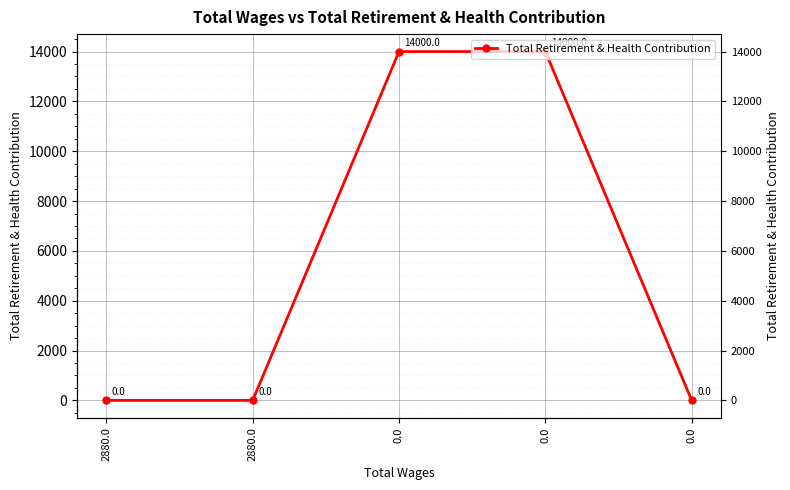

Is it true that the value at 0.0 is 8908?

False